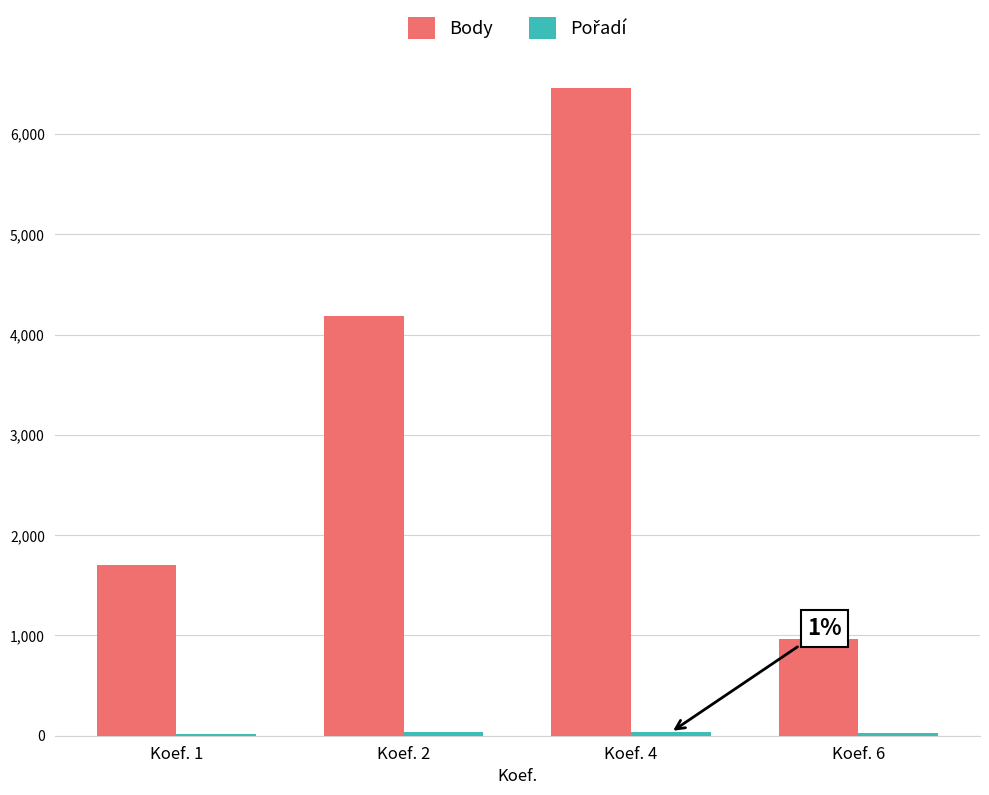

Which category has the highest value across all series?

Koef. 4